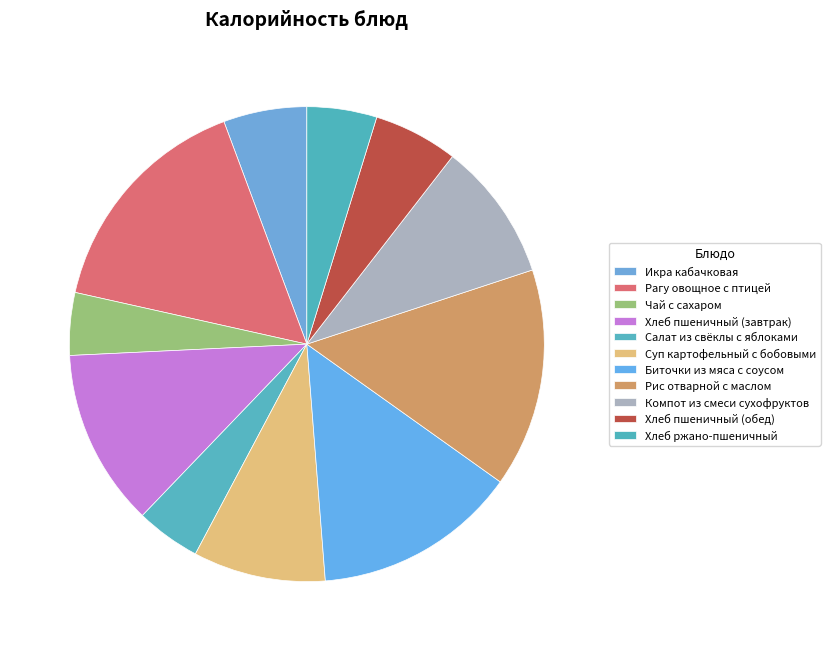

What is the change in value from Хлеб пшеничный (завтрак) to Биточки из мяса с соусом?

+26